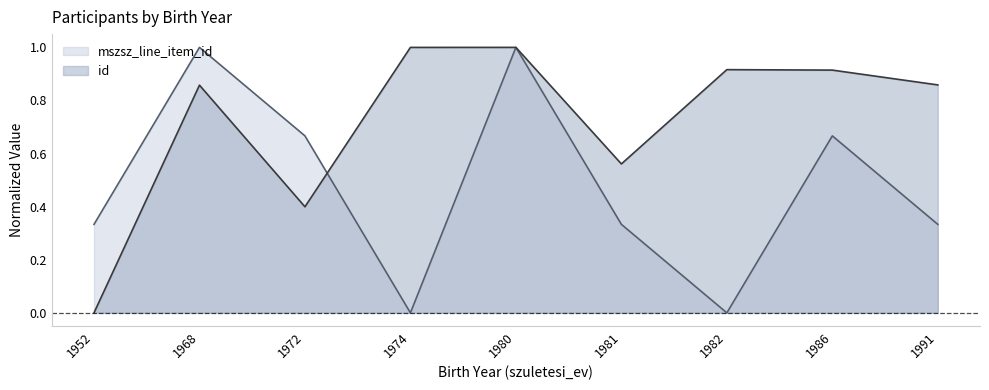

The mszsz_line_item_id series shows 0.1 at 1981. True or false?

False